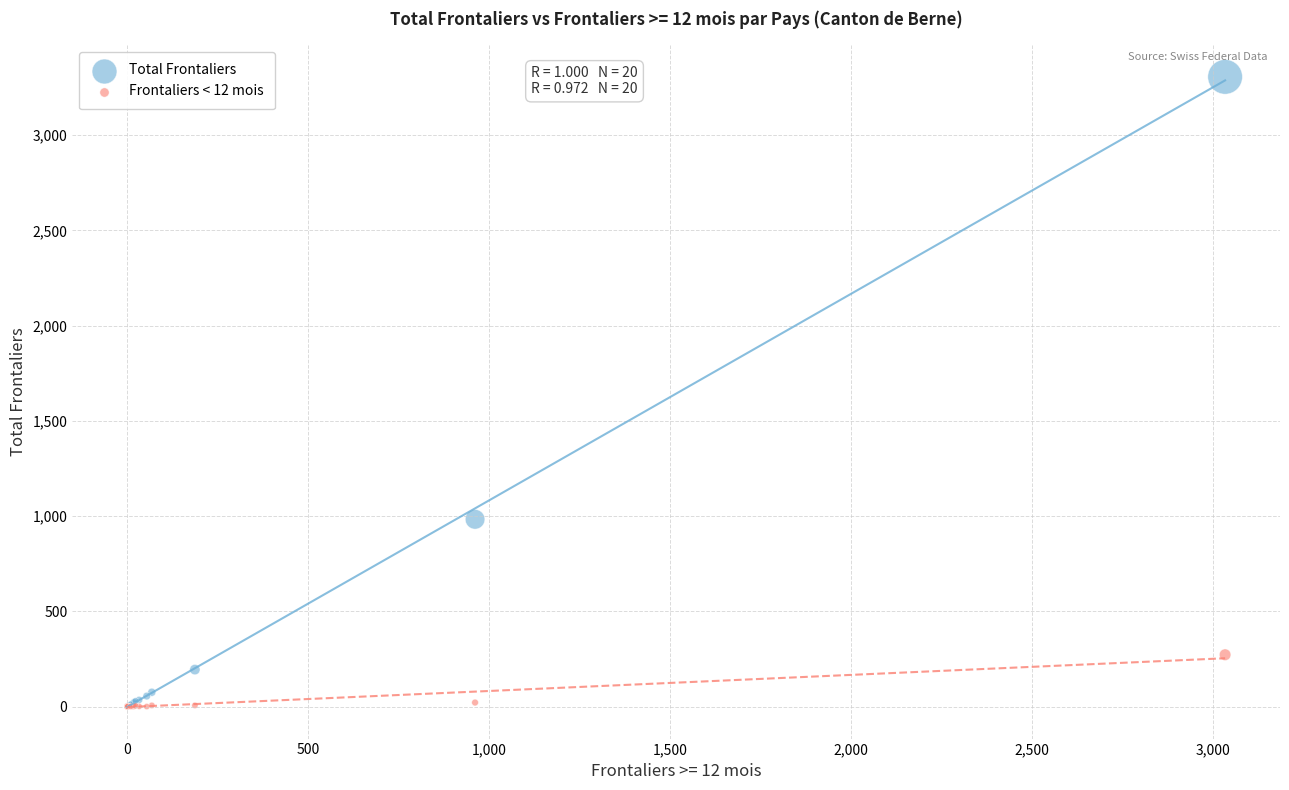

What are all the series names shown in the legend?

Total Frontaliers, Frontaliers < 12 mois